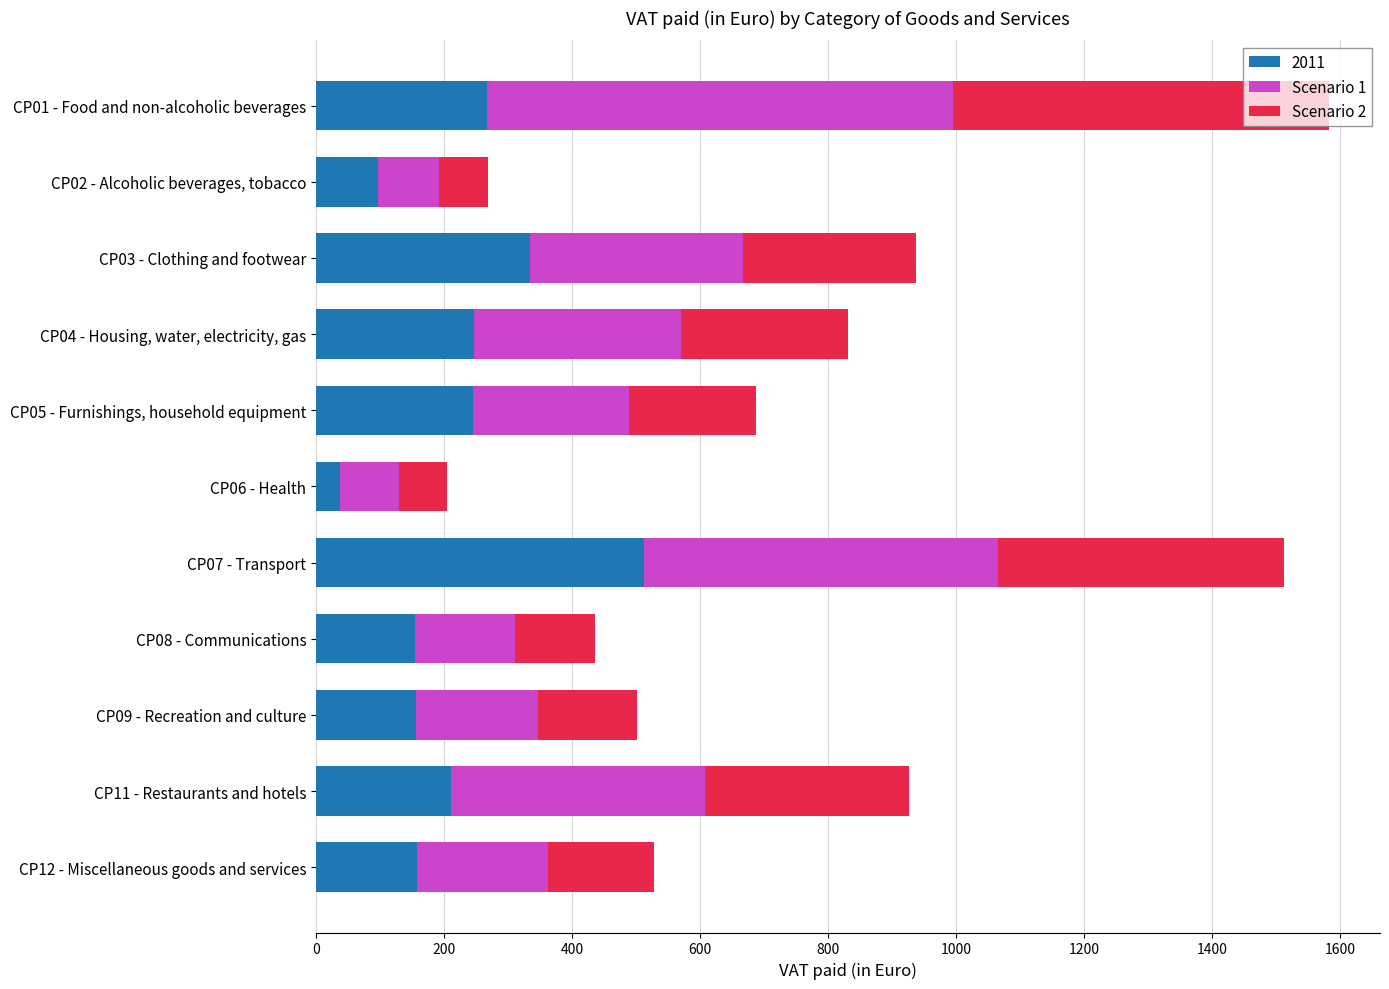

Read the 2011 value at CP06 - Health.

37.9